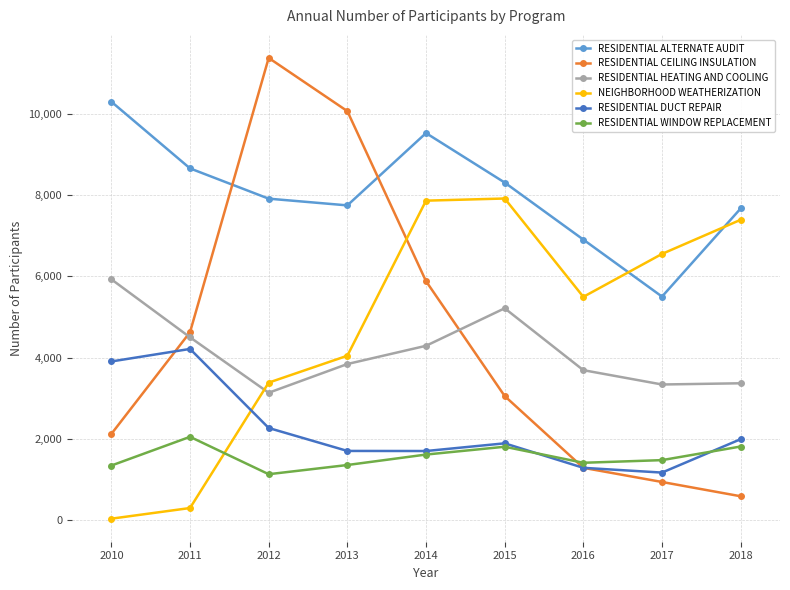

At which category is the sum across all series the highest?

2014